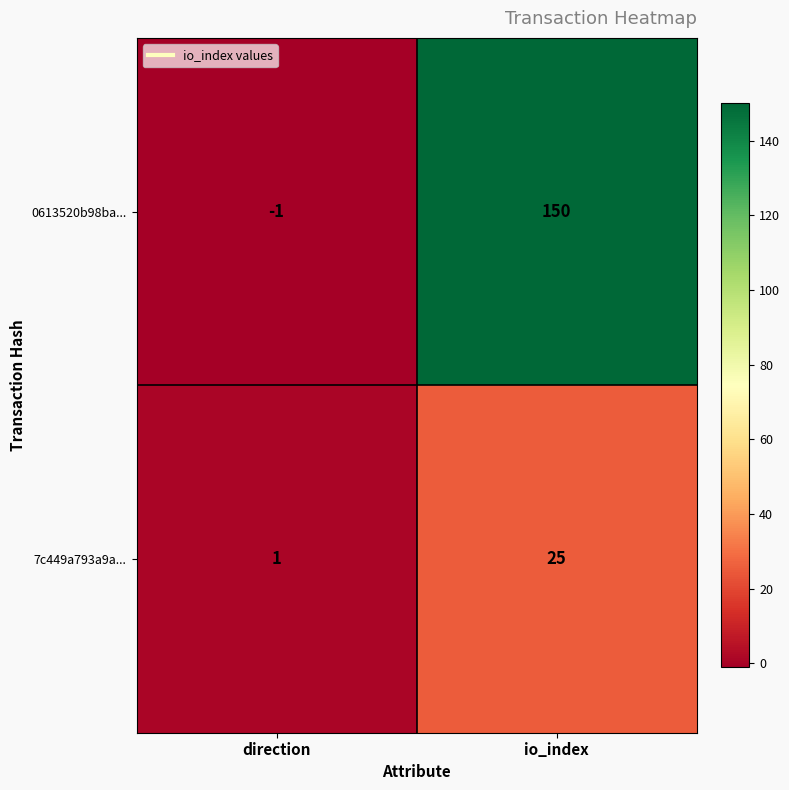

What is the approximate value of 0613520b98ba... at io_index, to the nearest 50?

150